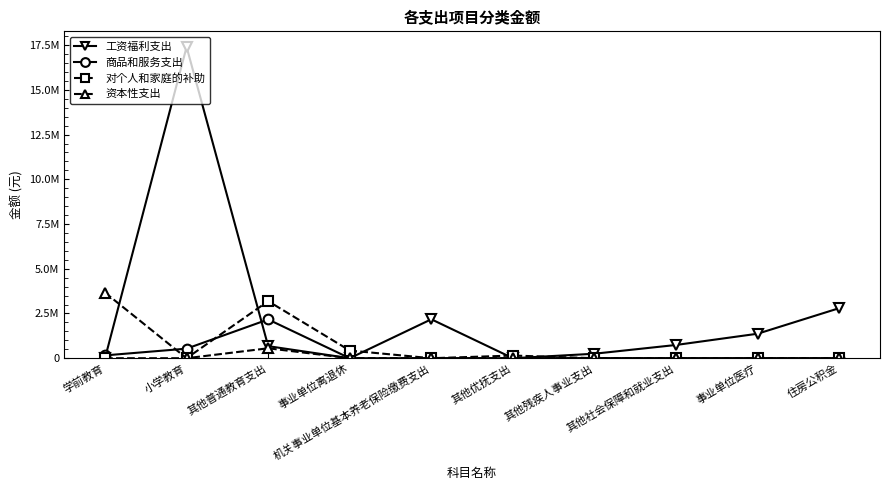

Reading left to right, what are all the values shown in this chart?

工资福利支出: 学前教育=0.0	小学教育=17399732.0	其他普通教育支出=674721.1	事业单位离退休=0.0	机关事业单位基本养老保险缴费支出=2176419.5	其他优抚支出=0.0	其他残疾人事业支出=251504.7	其他社会保障和就业支出=740473.9	事业单位医疗=1369058.1	住房公积金=2797902.0
商品和服务支出: 学前教育=157941.0	小学教育=534839.2	其他普通教育支出=2167284.2	事业单位离退休=0.0	机关事业单位基本养老保险缴费支出=0.0	其他优抚支出=0.0	其他残疾人事业支出=0.0	其他社会保障和就业支出=0.0	事业单位医疗=0.0	住房公积金=0.0
对个人和家庭的补助: 学前教育=0.0	小学教育=0.0	其他普通教育支出=3189469.8	事业单位离退休=428815.8	机关事业单位基本养老保险缴费支出=0.0	其他优抚支出=149640.0	其他残疾人事业支出=0.0	其他社会保障和就业支出=0.0	事业单位医疗=0.0	住房公积金=0.0
资本性支出: 学前教育=3666267.8	小学教育=0.0	其他普通教育支出=555588.7	事业单位离退休=0.0	机关事业单位基本养老保险缴费支出=0.0	其他优抚支出=0.0	其他残疾人事业支出=0.0	其他社会保障和就业支出=0.0	事业单位医疗=0.0	住房公积金=0.0